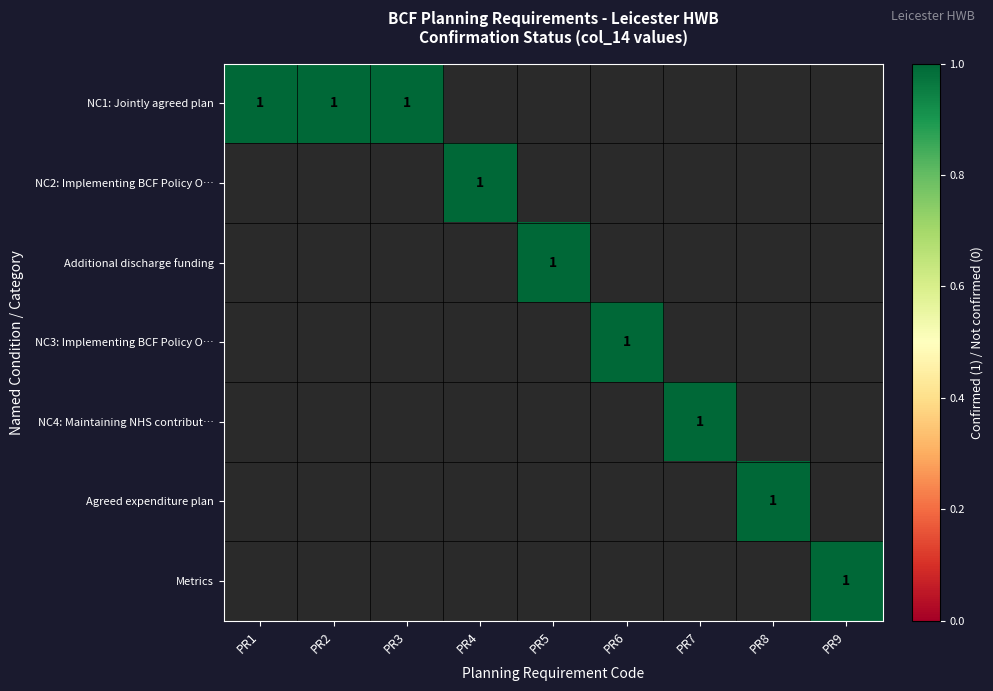

Is it true that Metrics equals 0 at PR1?

True